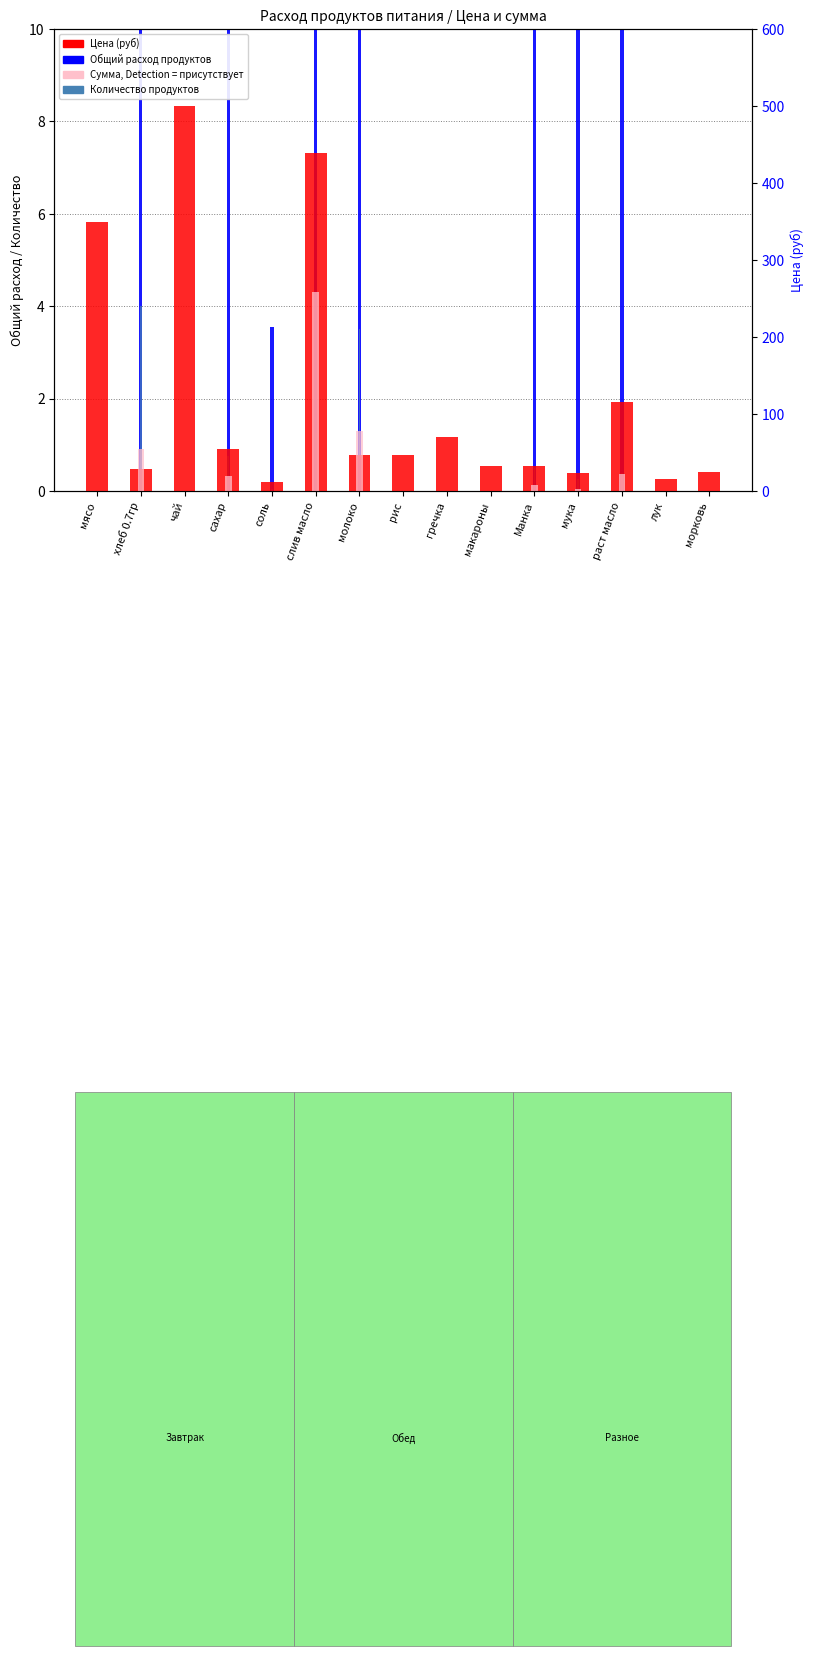

What is the difference between the Сумма/15 (руб) values at слив масло and чай?

258.9